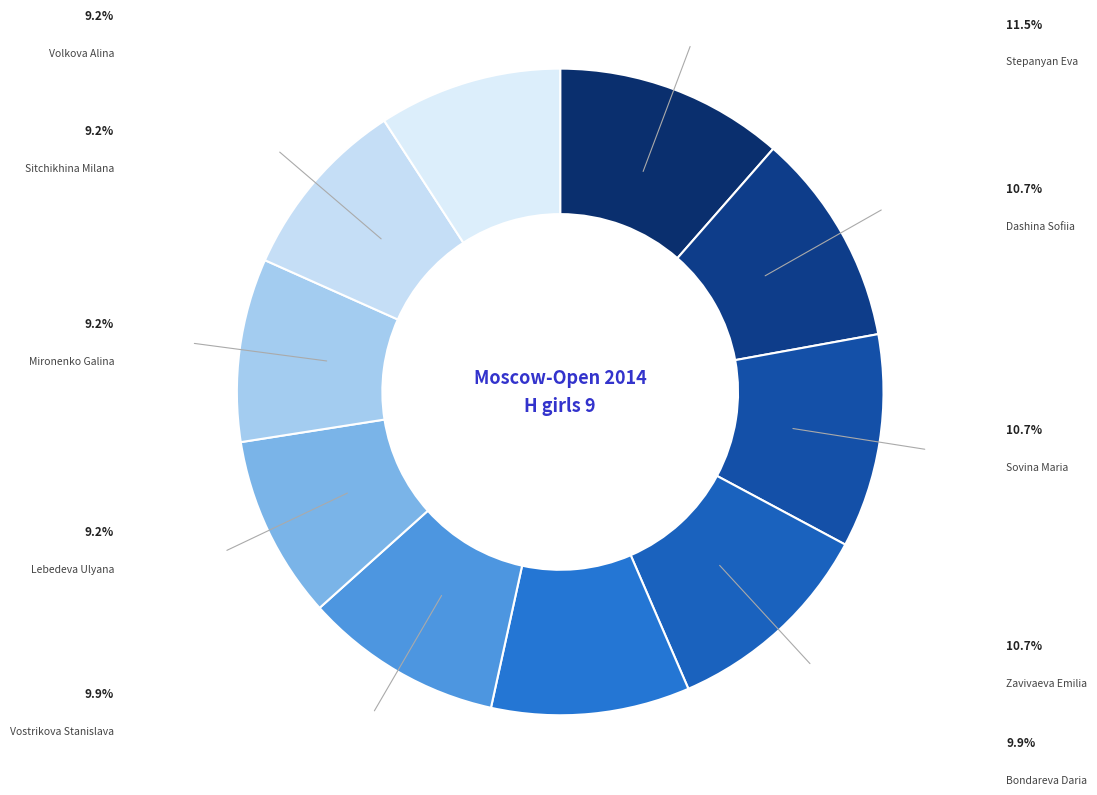

To the nearest percent, what percentage of the pie is Volkova Alina?

9%